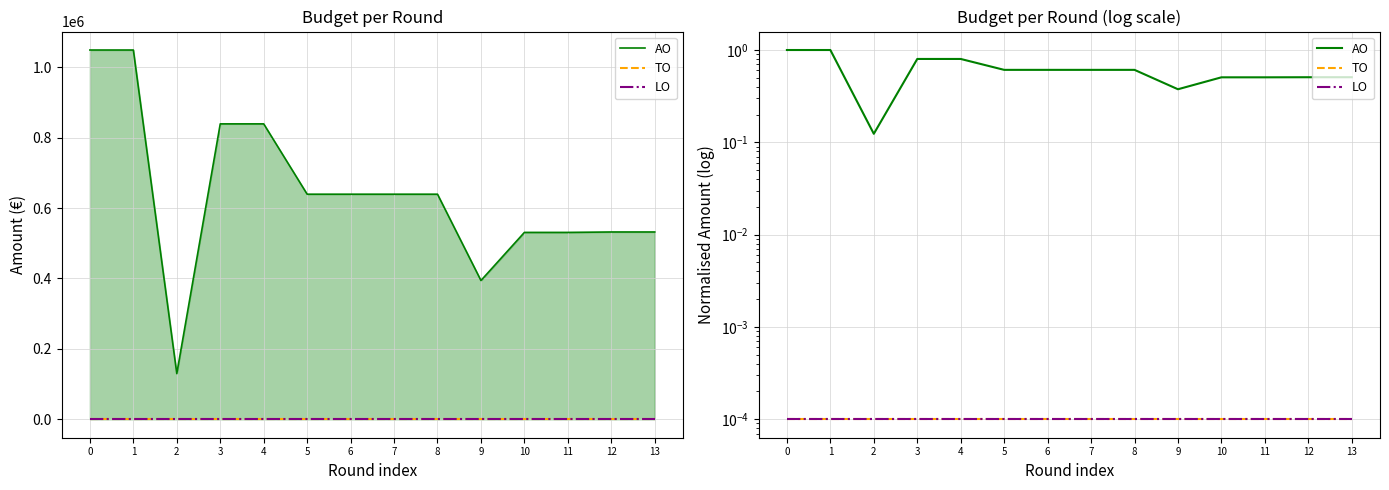

True or false: TO and AO cross at least once.

False